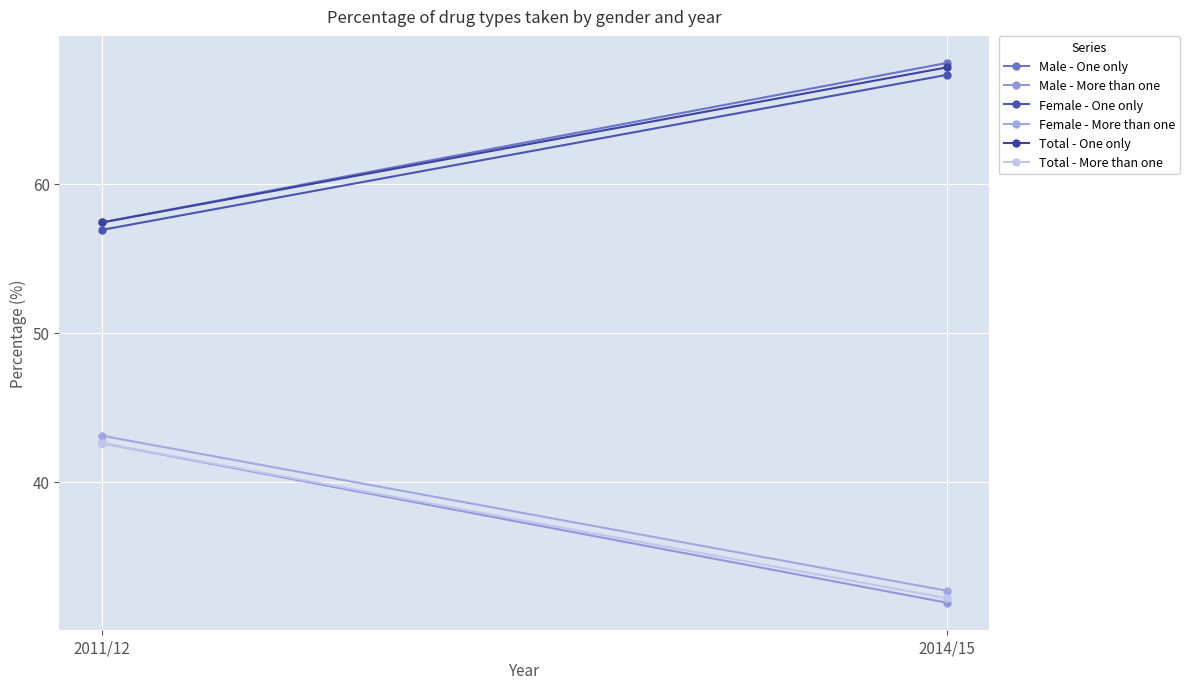

Which series has the largest total across all categories?

Male - One only